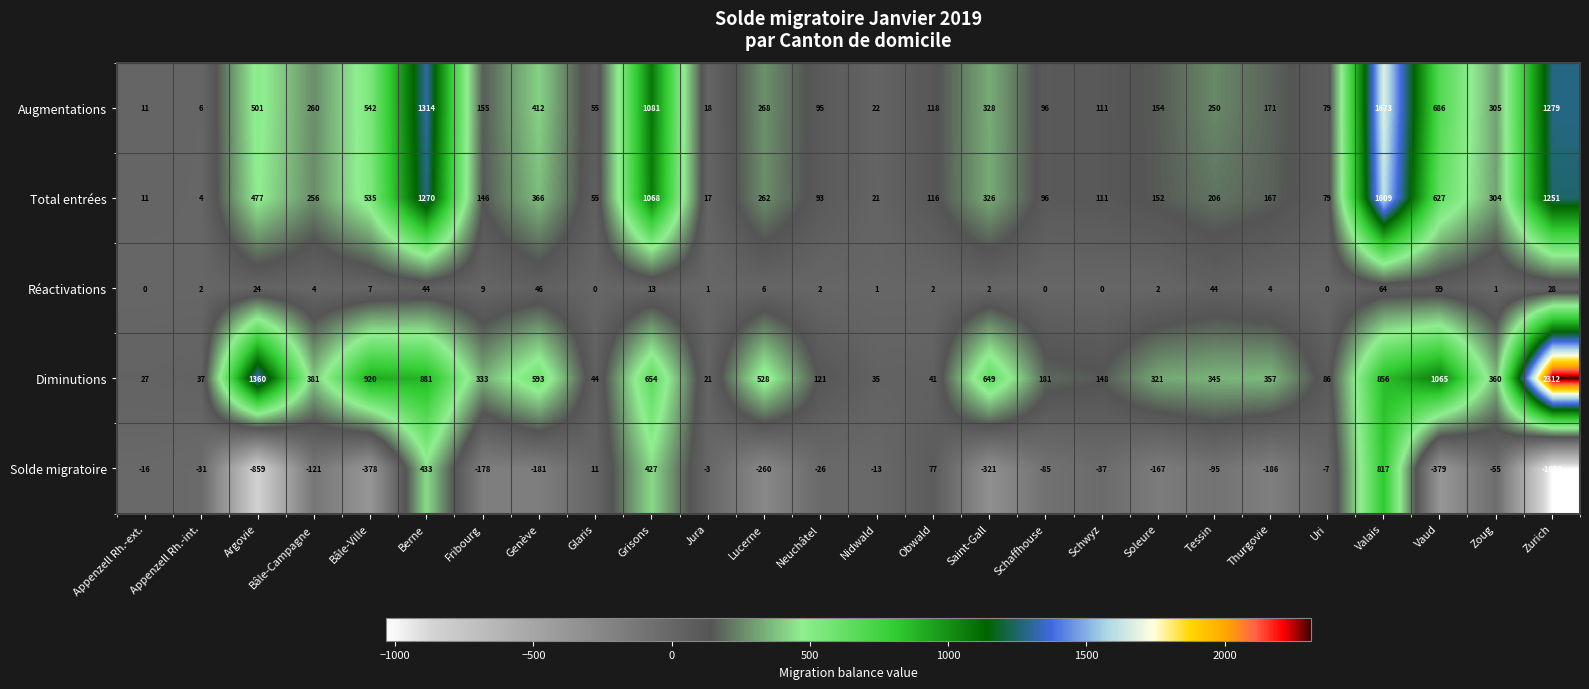

What value does the Total entrées series have at Appenzell Rh.-int.?

4